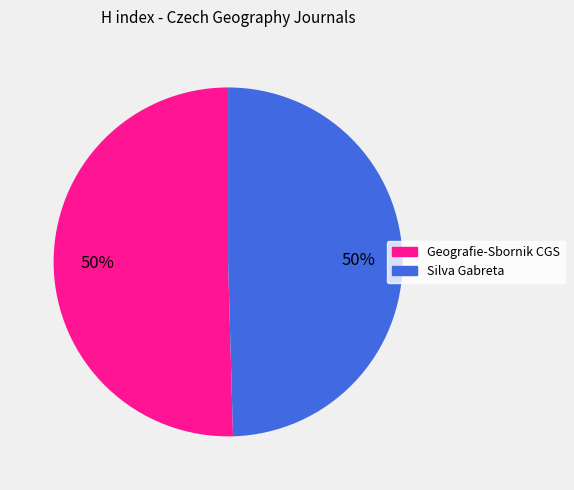

What percentage is the Silva Gabreta slice, to the nearest percent?

50%